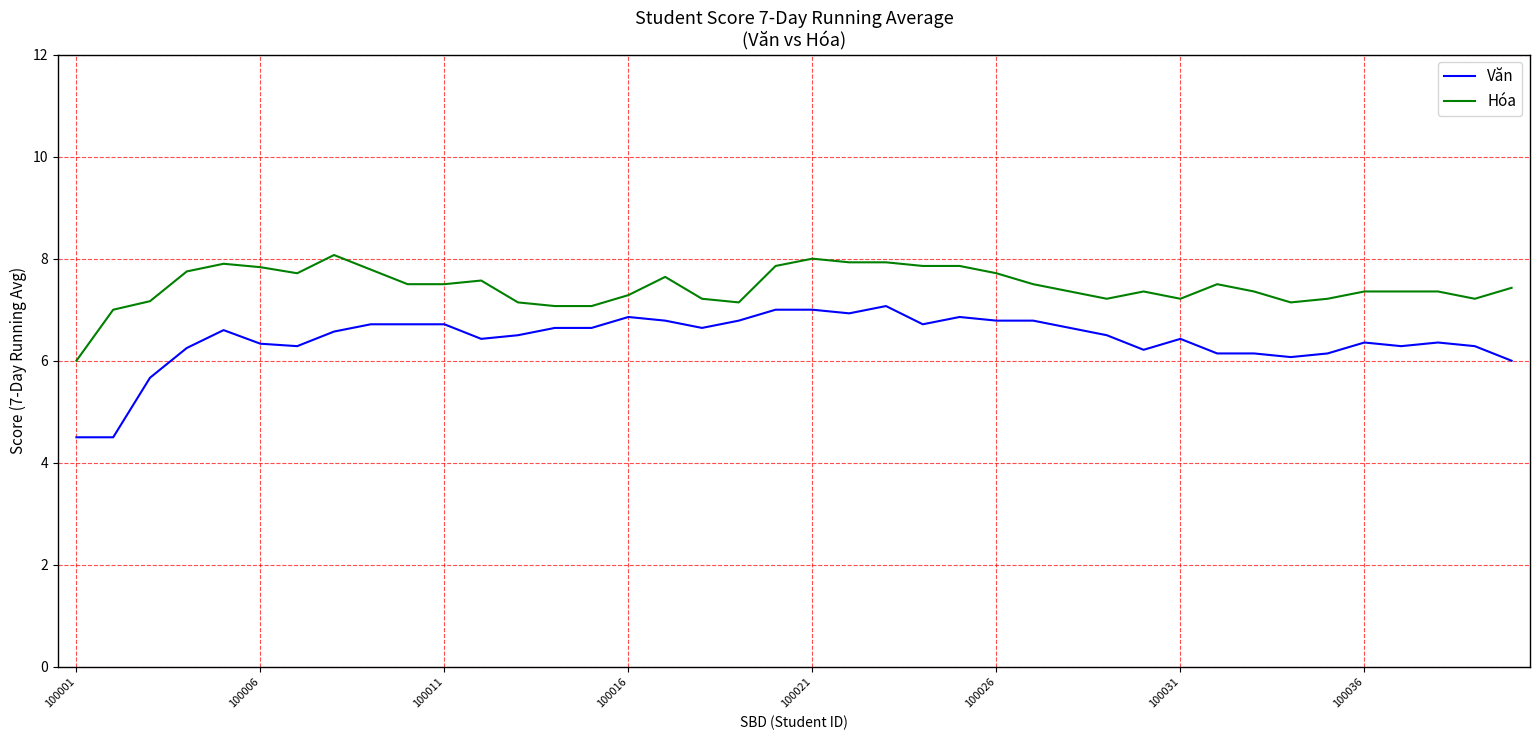

How many lines are shown in the chart?

2